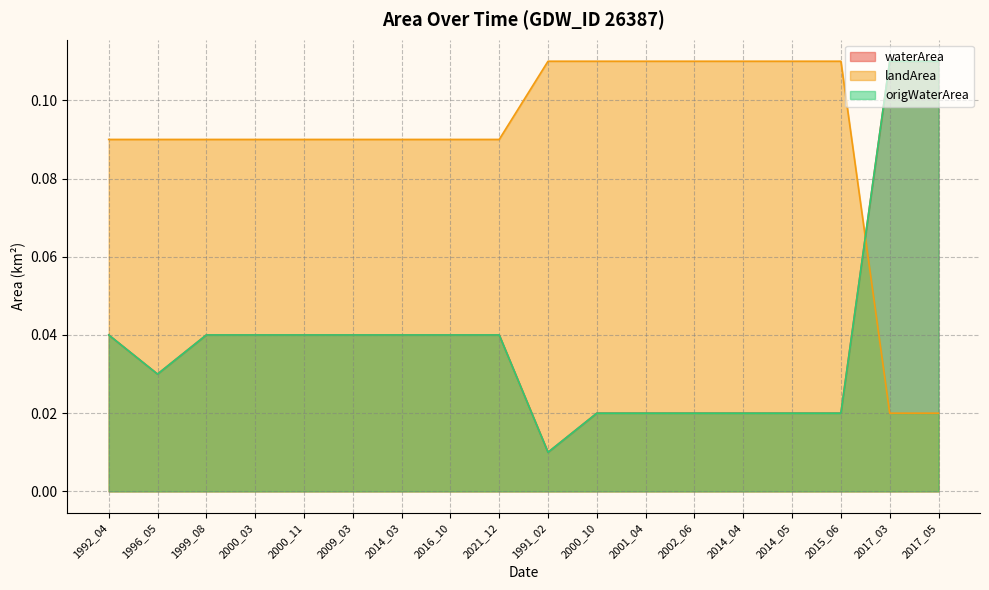

What position from the left is 1999_08?

3